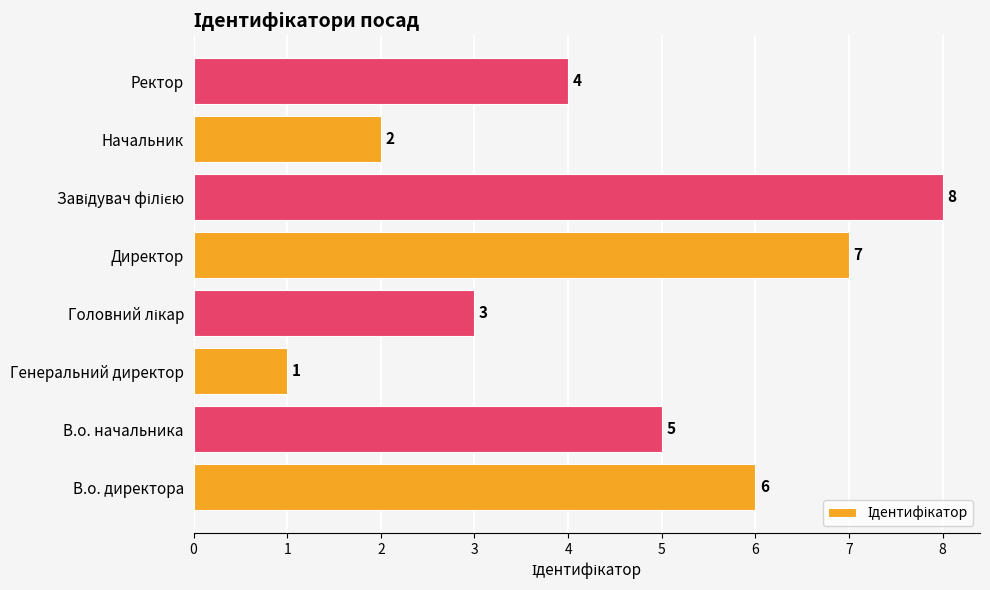

At which label is the value closest to 4?

Ректор